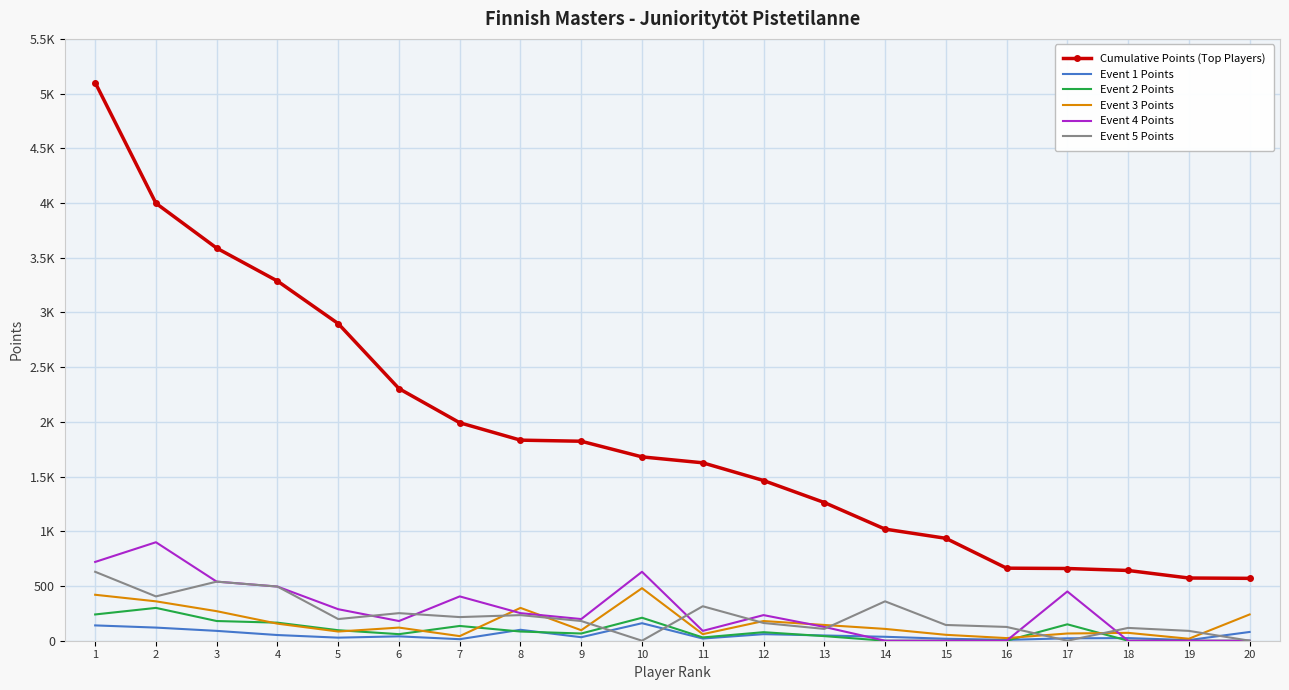

Between 1 and 11, which series saw the biggest shift?

Cumulative Points (Top Players)